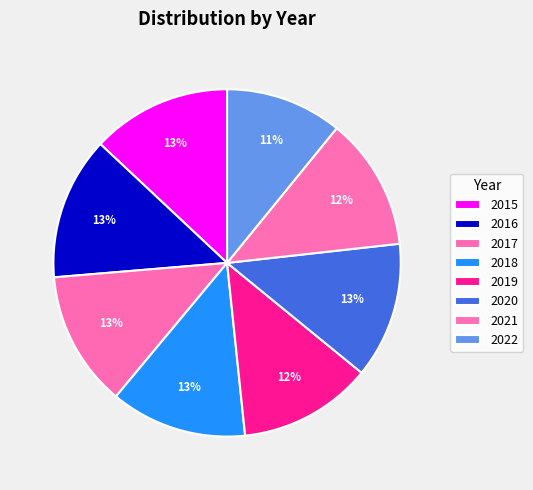

How many segments does this pie chart have?

8